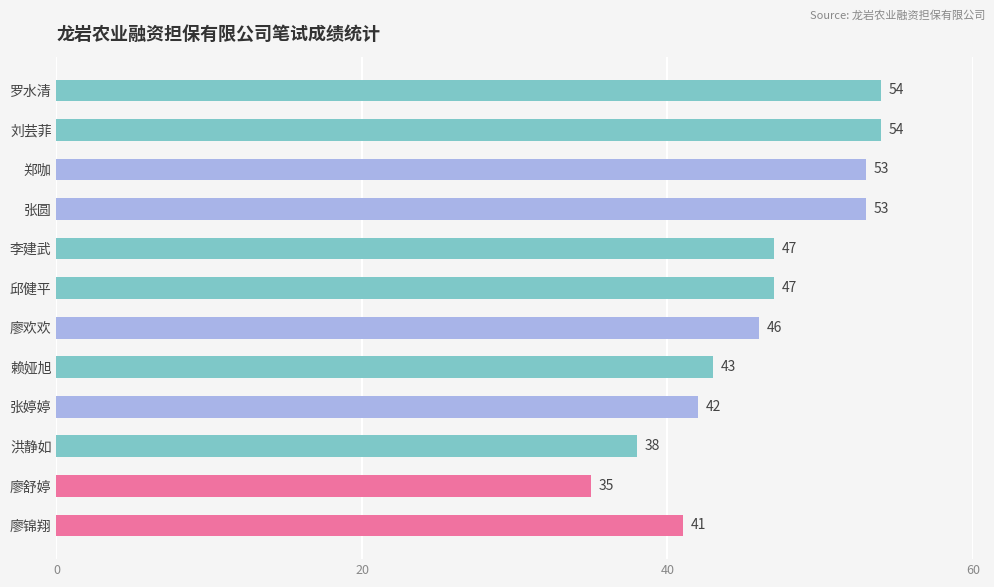

Which category has the lowest value across all series?

廖舒婷